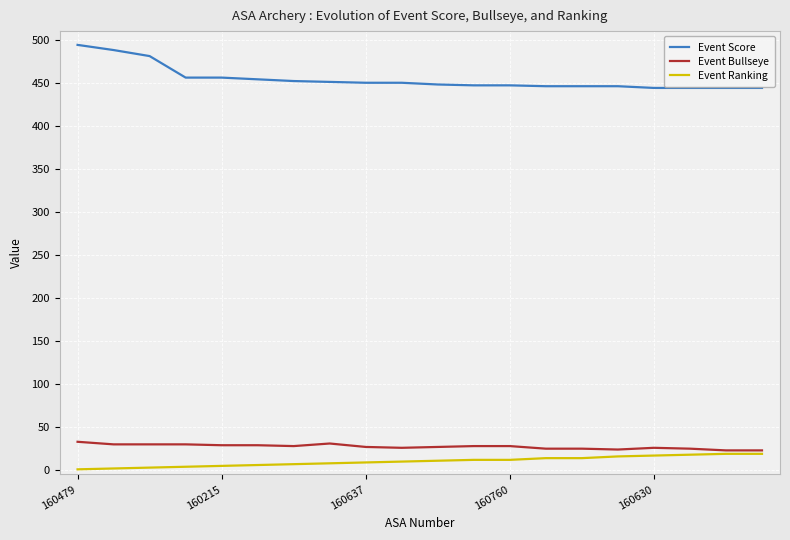

True or false: Event Bullseye and Event Score cross at least once.

False